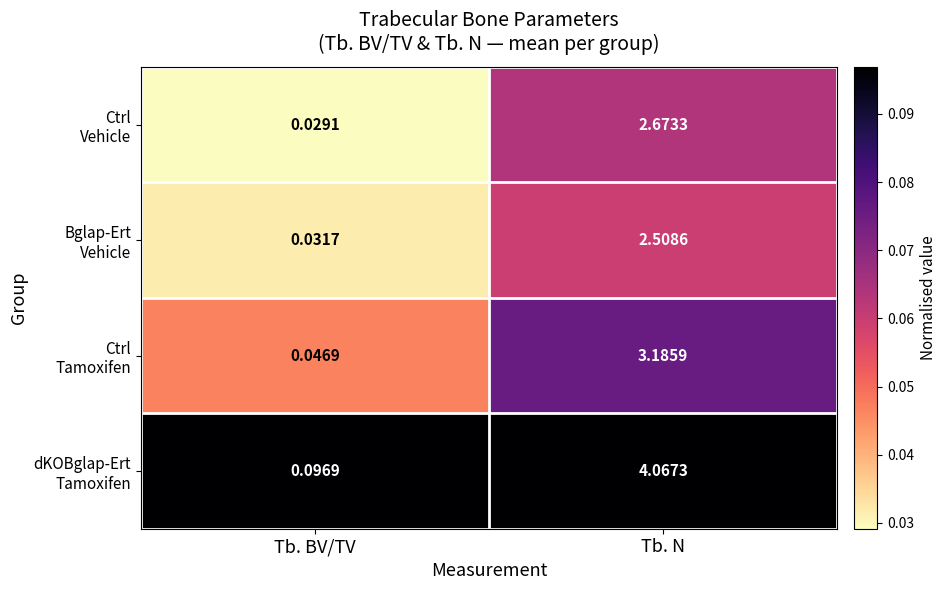

Which category has the highest value across all series?

Tb. N